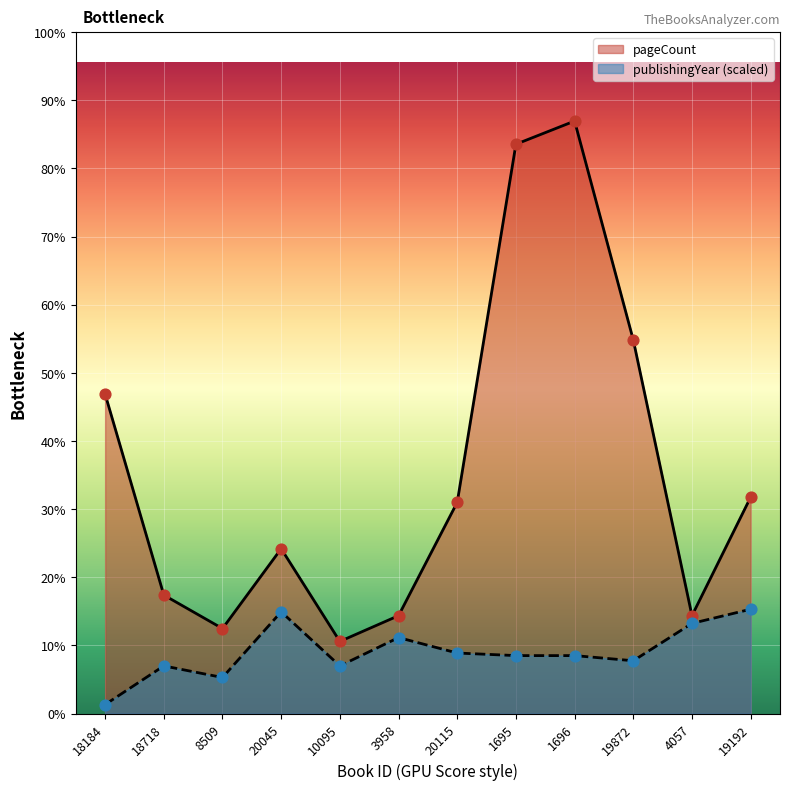

Which series has the widest spread of Y values?

pageCount